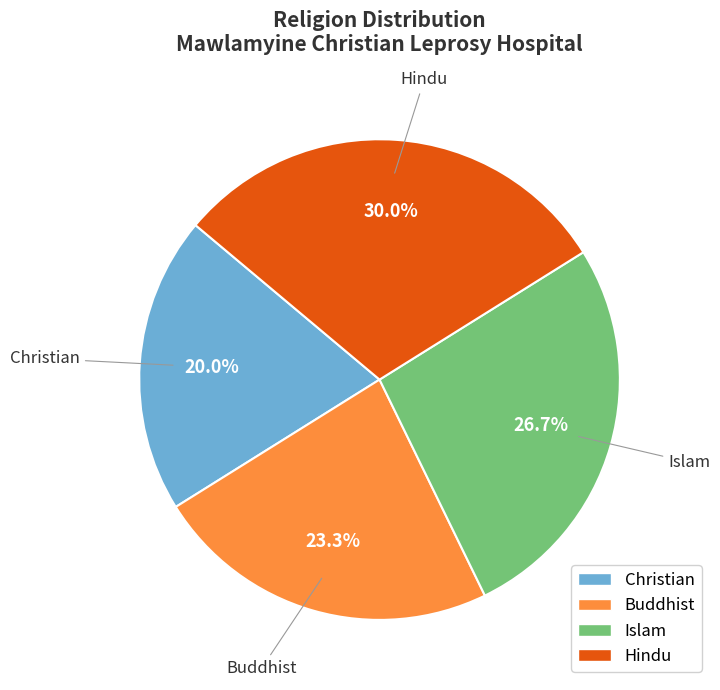

How many segments does this pie chart have?

4